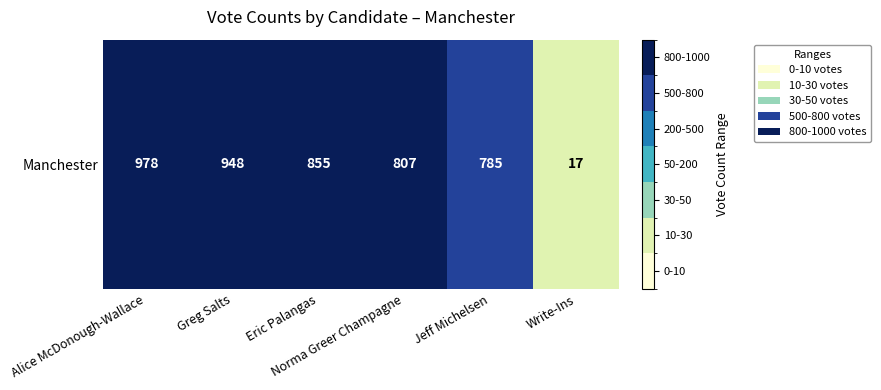

List the labels in order of value, largest first.

Alice McDonough-Wallace, Greg Salts, Eric Palangas, Norma Greer Champagne, Jeff Michelsen, Write-Ins